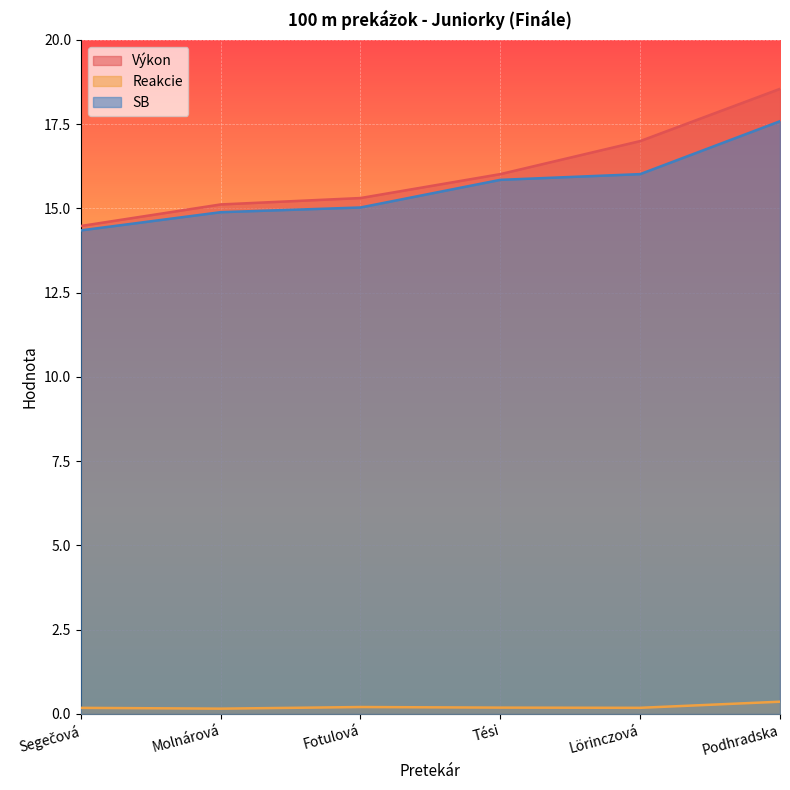

What is the label of the 4th point from the left?

Tési